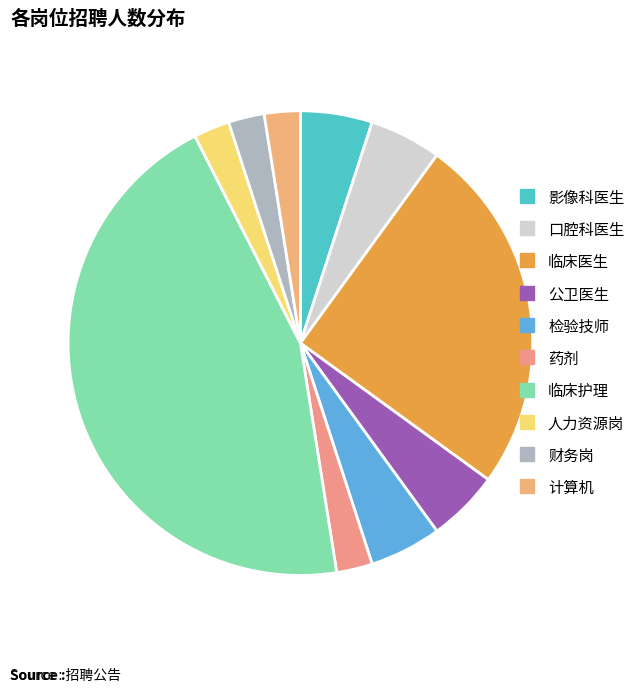

How many slices are in this pie chart?

10